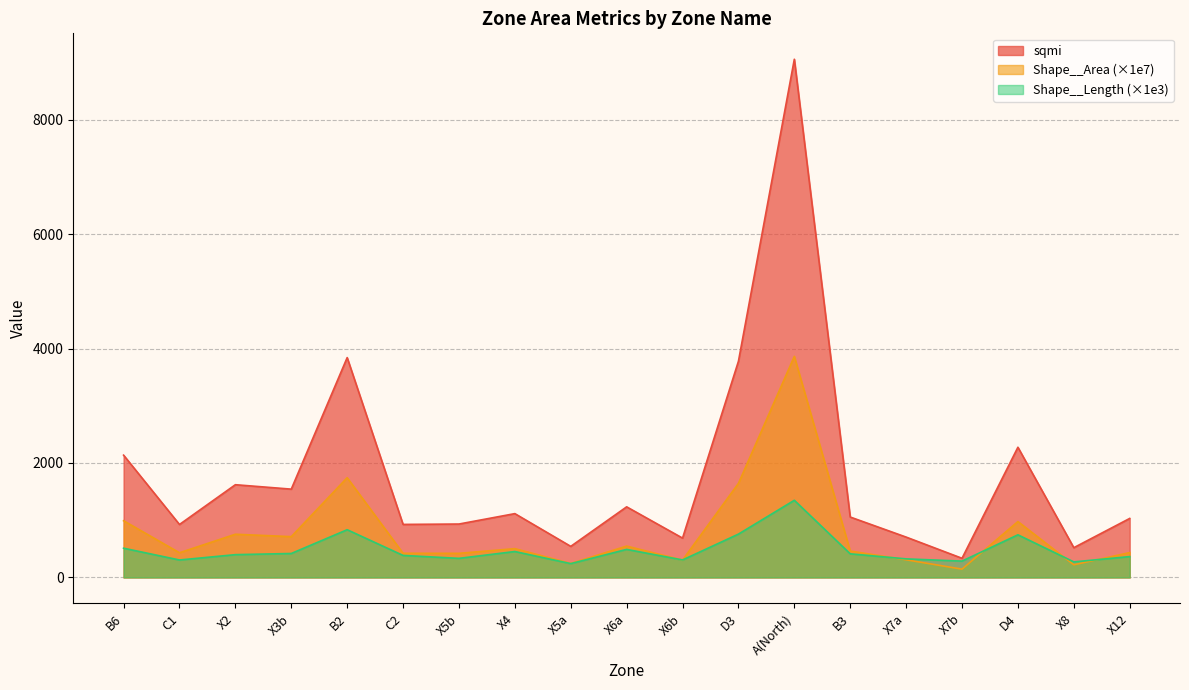

True or false: Shape__Area and sqmi cross at least once.

False